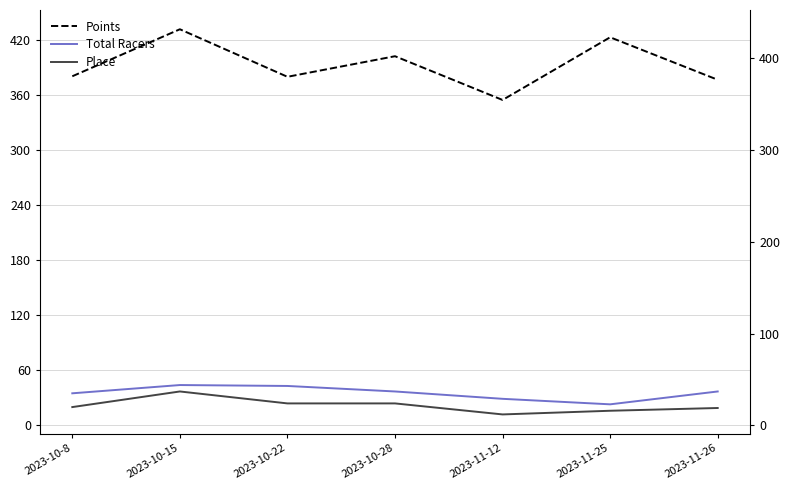

Reading left to right, transcribe all the data shown in this chart.

Points: 2023-10-8=380.2	2023-10-15=431.4	2023-10-22=379.7	2023-10-28=402.1	2023-11-12=354.4	2023-11-25=422.7	2023-11-26=376.4
Total Racers: 2023-10-8=35.0	2023-10-15=44.0	2023-10-22=43.0	2023-10-28=37.0	2023-11-12=29.0	2023-11-25=23.0	2023-11-26=37.0
Place: 2023-10-8=20.0	2023-10-15=37.0	2023-10-22=24.0	2023-10-28=24.0	2023-11-12=12.0	2023-11-25=16.0	2023-11-26=19.0